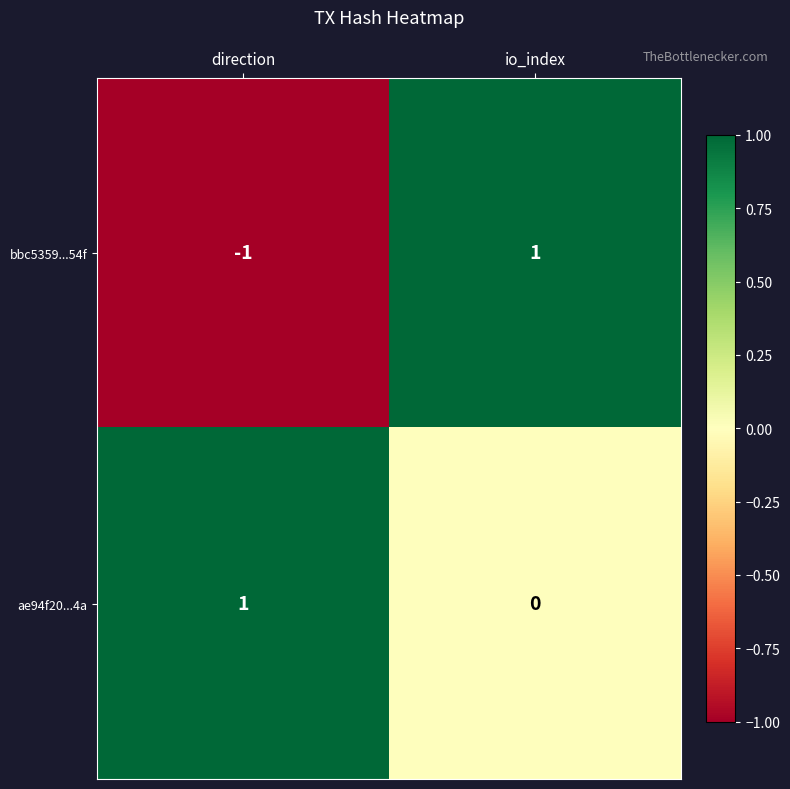

Where is ae94f20...4a nearest to the value 0?

io_index